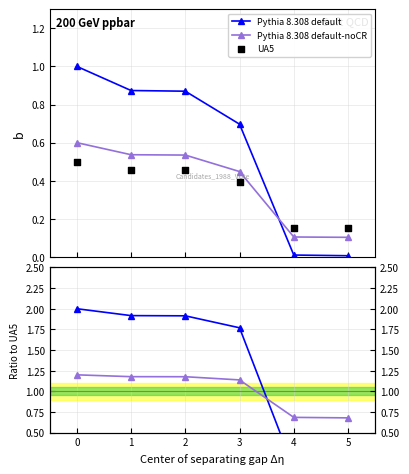

Which series has the largest total across all categories?

Pythia 8.308 default